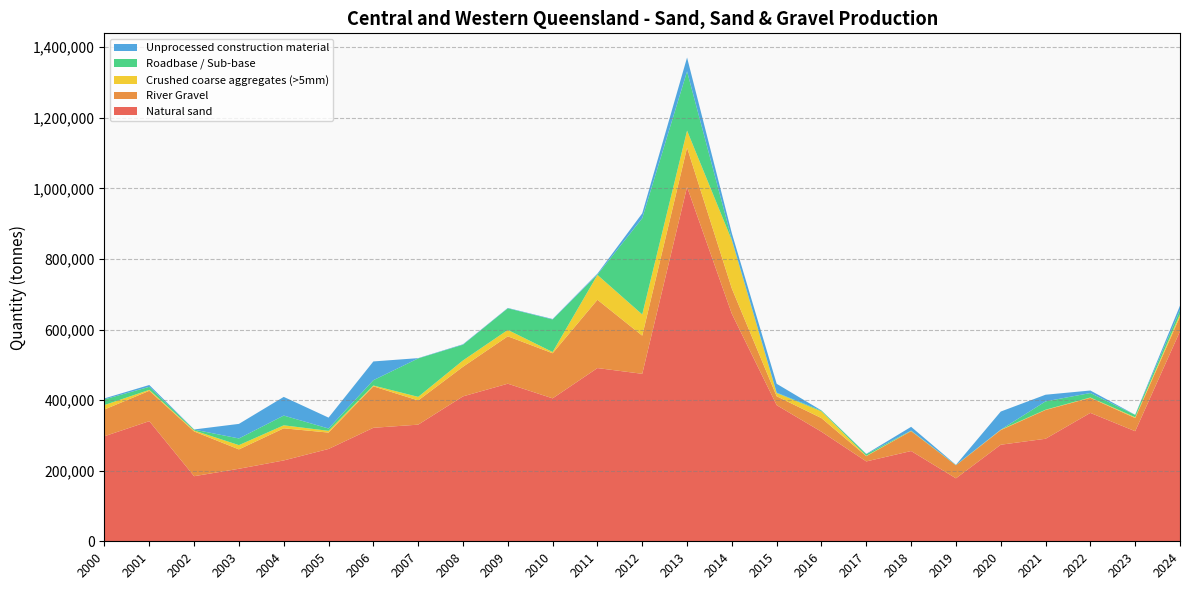

Reading left to right, what are all the values shown in this chart?

Natural sand: 2000=297734	2001=340466	2002=184455	2003=205503	2004=229141	2005=261671	2006=321611	2007=330556	2008=410657	2009=446610	2010=405069	2011=490902	2012=474617	2013=1004106	2014=644417	2015=385742	2016=310364	2017=226320	2018=255799	2019=178406	2020=273654	2021=290553	2022=363868	2023=311914	2024=595177
River Gravel: 2000=75878	2001=86037	2002=126802	2003=54899	2004=91020	2005=46395	2006=117537	2007=68607	2008=83922	2009=134318	2010=127778	2011=193508	2012=108187	2013=111458	2014=71668	2015=25215	2016=38649	2017=14931	2018=56424	2019=36969	2020=41505	2021=81581	2022=42655	2023=37318	2024=41565
Crushed coarse aggregates (>5mm): 2000=12487	2001=2663	2002=2680	2003=12104	2004=8502	2005=4924	2006=2319	2007=10076	2008=17979	2009=18066	2010=3512	2011=70444	2012=60015	2013=48236	2014=136644	2015=9178	2016=19042	2017=937	2018=657	2019=0	2020=1157	2021=760	2022=1026	2023=2322	2024=6683
Roadbase / Sub-base: 2000=16150	2001=8601	2002=2551	2003=18926	2004=27628	2005=6639	2006=15057	2007=109024	2008=44528	2009=61343	2010=92264	2011=794	2012=272668	2013=167994	2014=2110	2015=1052	2016=2198	2017=4713	2018=840	2019=701	2020=0	2021=23606	2022=12615	2023=6550	2024=12089
Unprocessed construction material: 2000=2730	2001=5134	2002=410	2003=41297	2004=52919	2005=30832	2006=53164	2007=788	2008=1296	2009=969	2010=1345	2011=2876	2012=13960	2013=39175	2014=17758	2015=25140	2016=519	2017=887	2018=10659	2019=546	2020=51357	2021=18845	2022=7136	2023=428	2024=12500